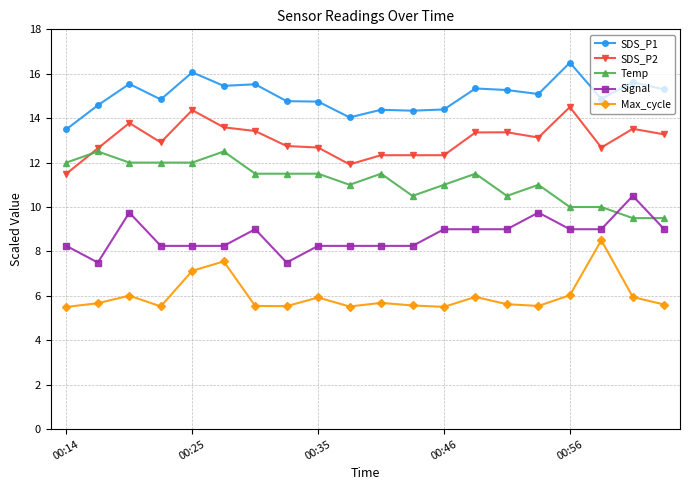

True or false: Max_cycle has more than 1 points higher than both neighbors.

True